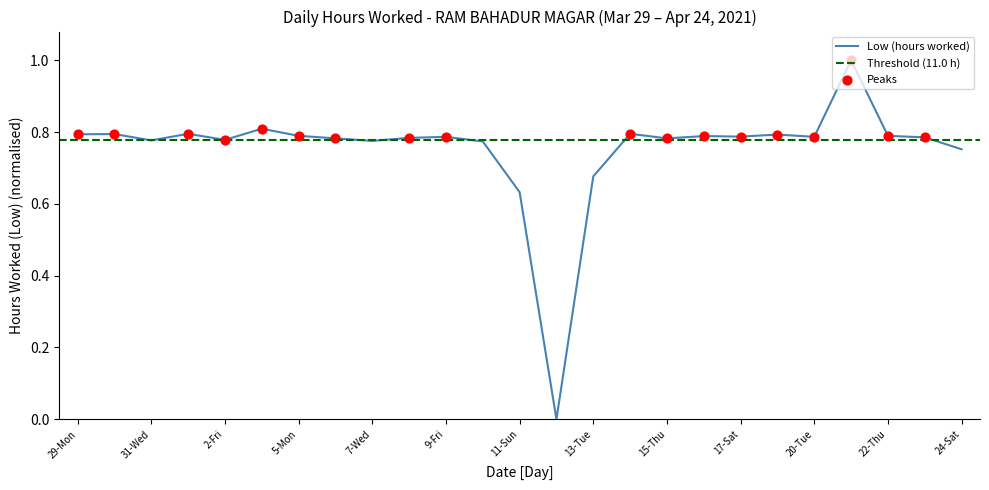

What is the change in value from 6-Tue to 11-Sun?

-0.1